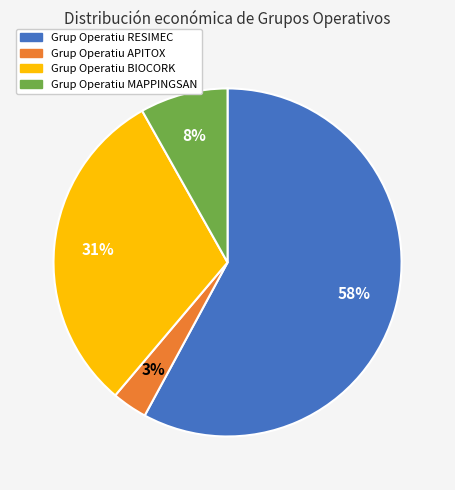

How many segments does this pie chart have?

4